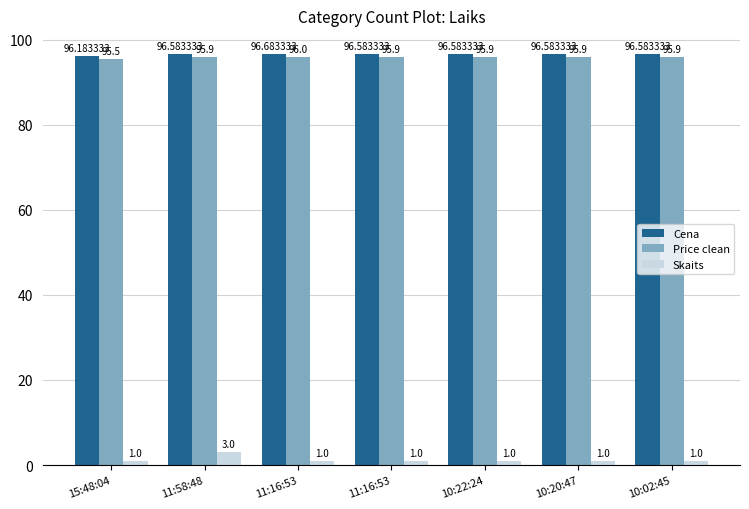

What are all the series names shown in the legend?

Cena, Price clean, Skaits